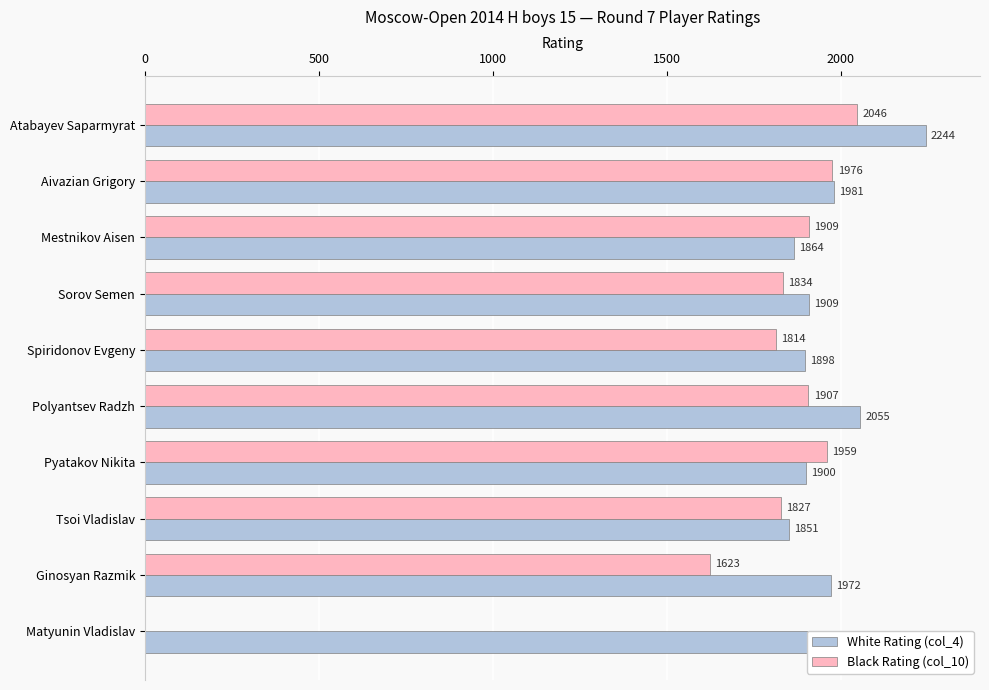

What is the sum of all Black Rating (col_10) values?

16895